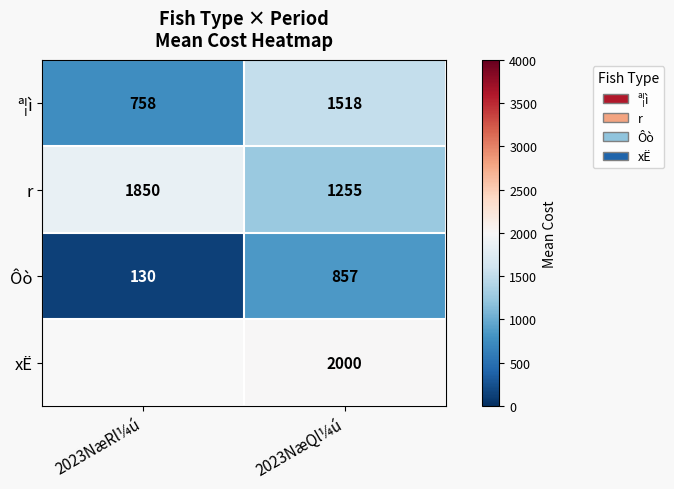

At how many categories does at least one series exceed 772?

2